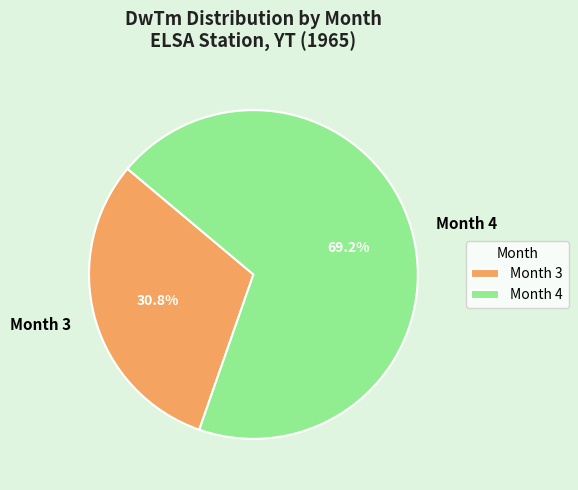

What is the total percentage of Month 4 and Month 3?

100.0%